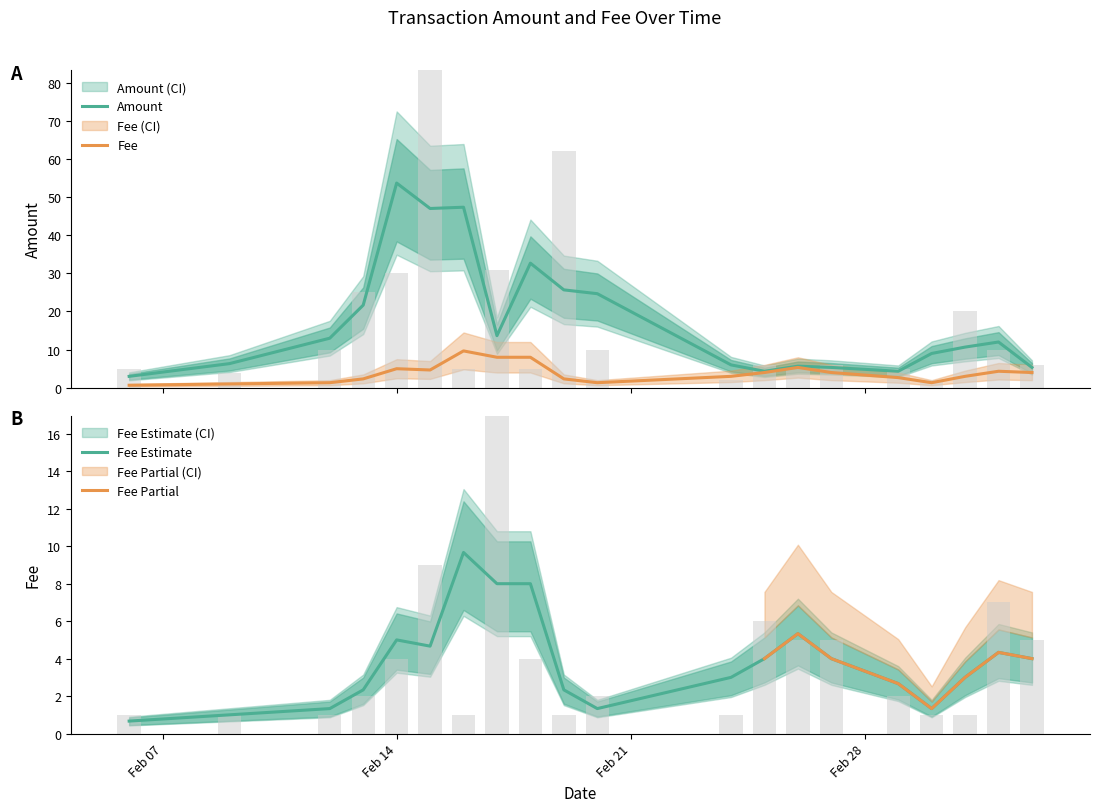

The Amount series shows 5 at 2017-02-06. True or false?

True